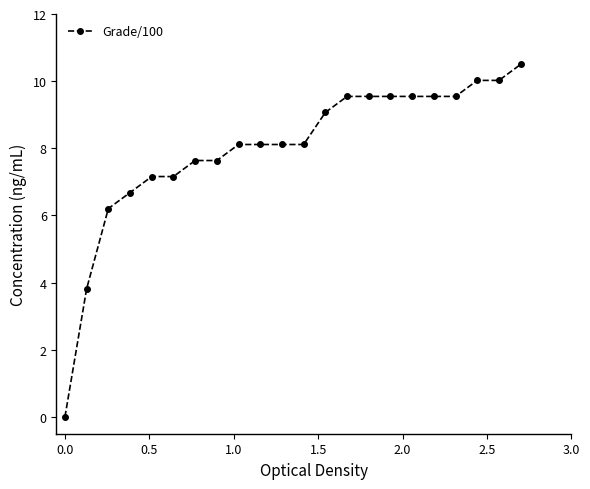

What is the value of the 3rd point from the left?

6.2